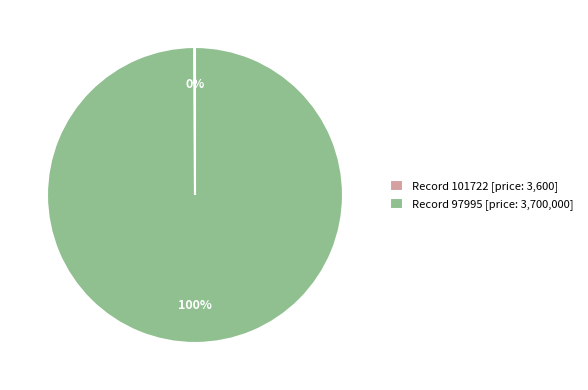

What is the largest slice in the pie chart?

Record 97995 [price: 3,700,000]